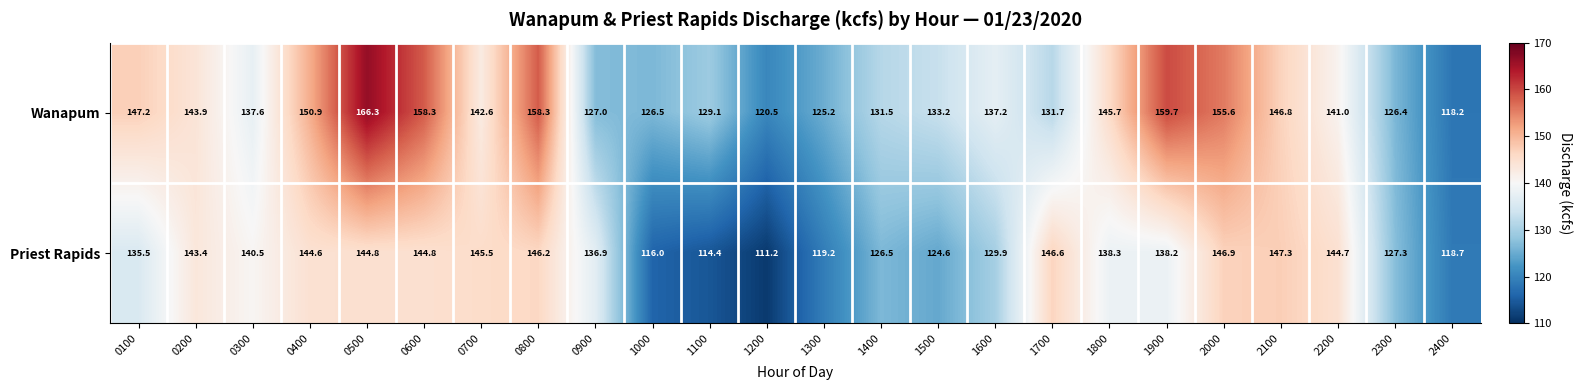

At how many categories does at least one series exceed 151?

5